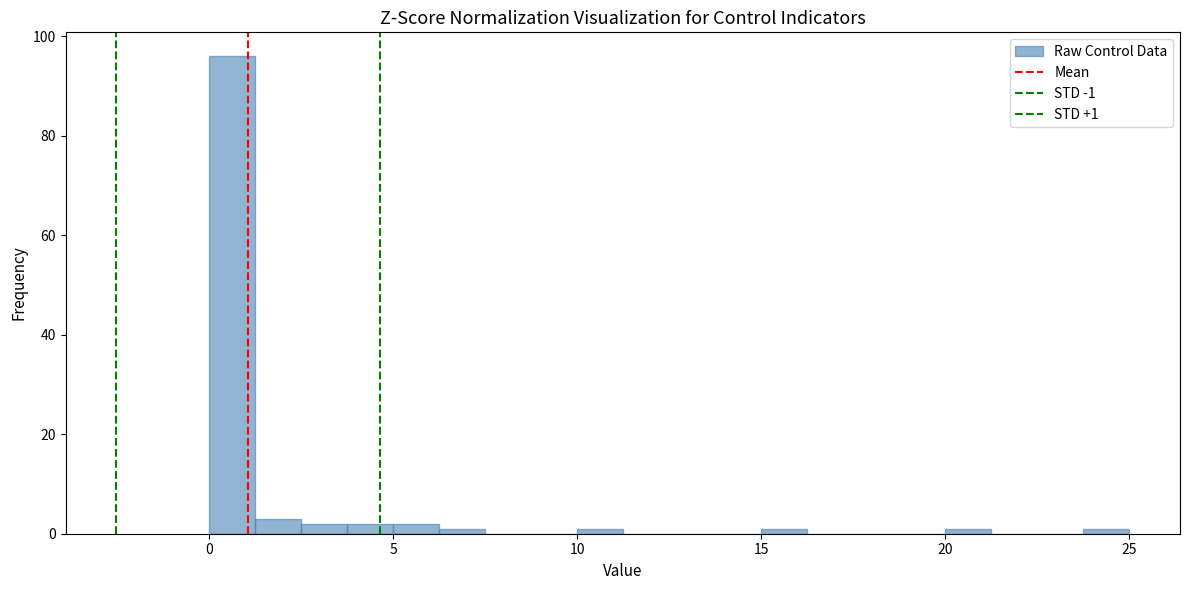

Read against the x-axis, roughly where is the centre of the tallest bar?

0.5